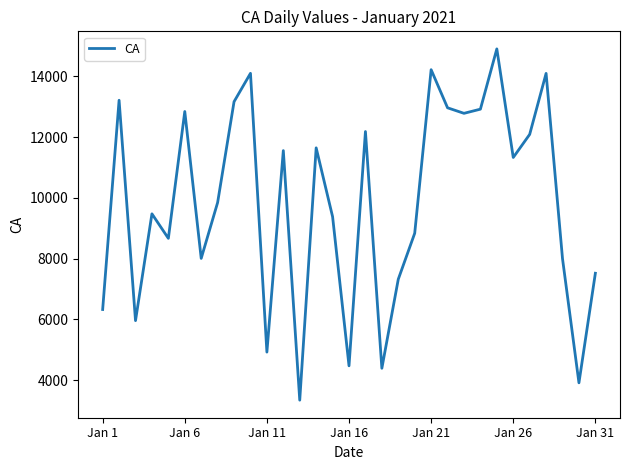

What is the greatest value displayed?

14906